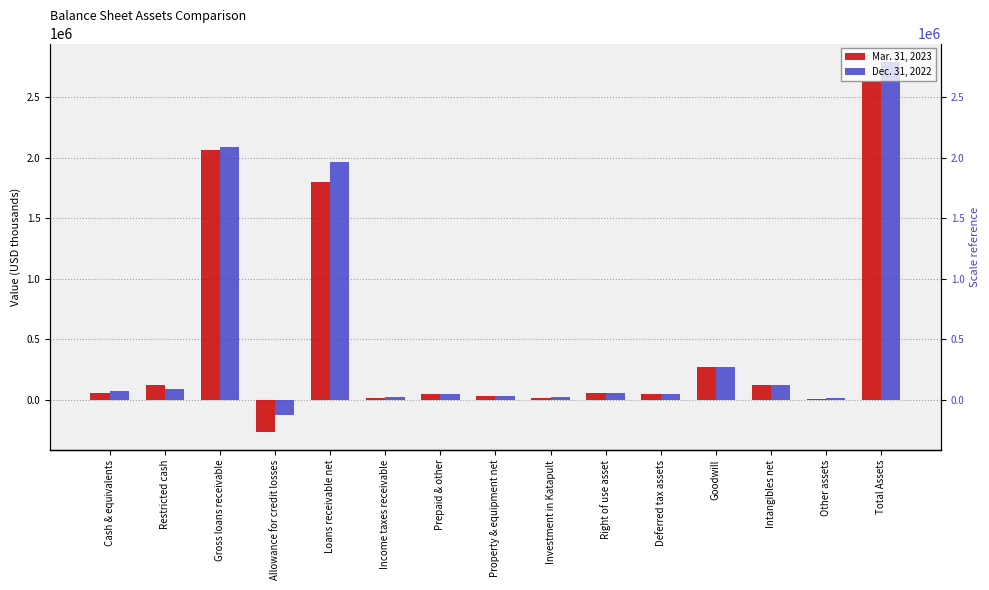

What is the difference between the highest and lowest values at Right of use asset?

6600